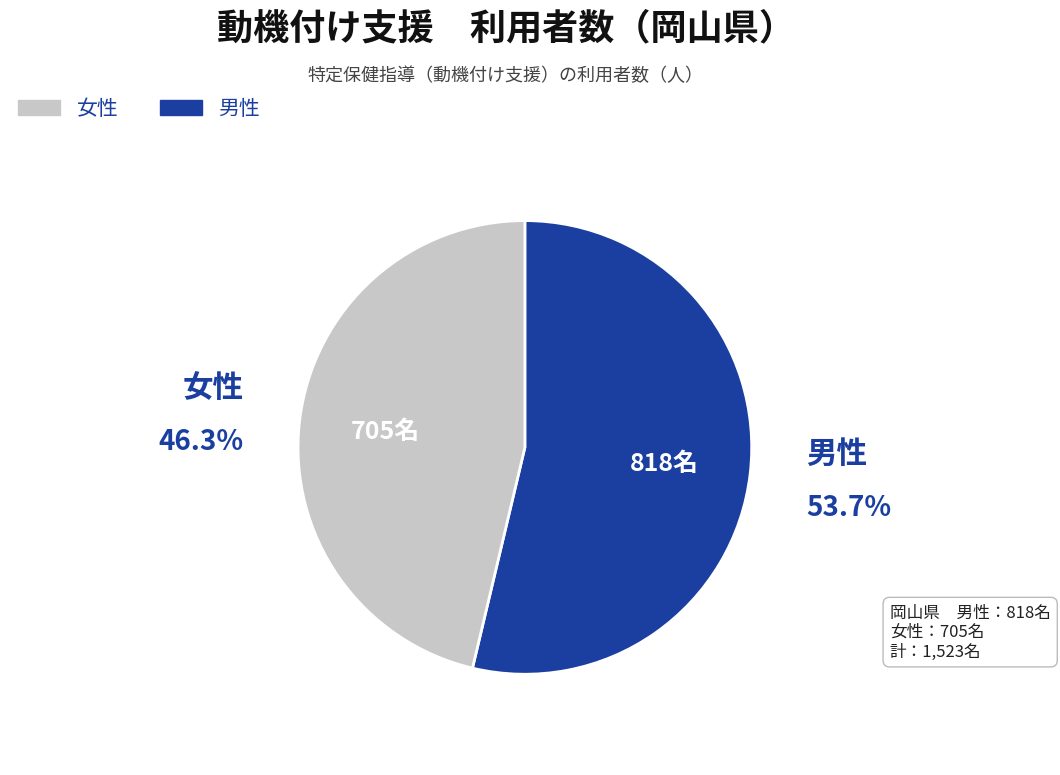

Is there any slice that represents more than half of the pie?

Yes